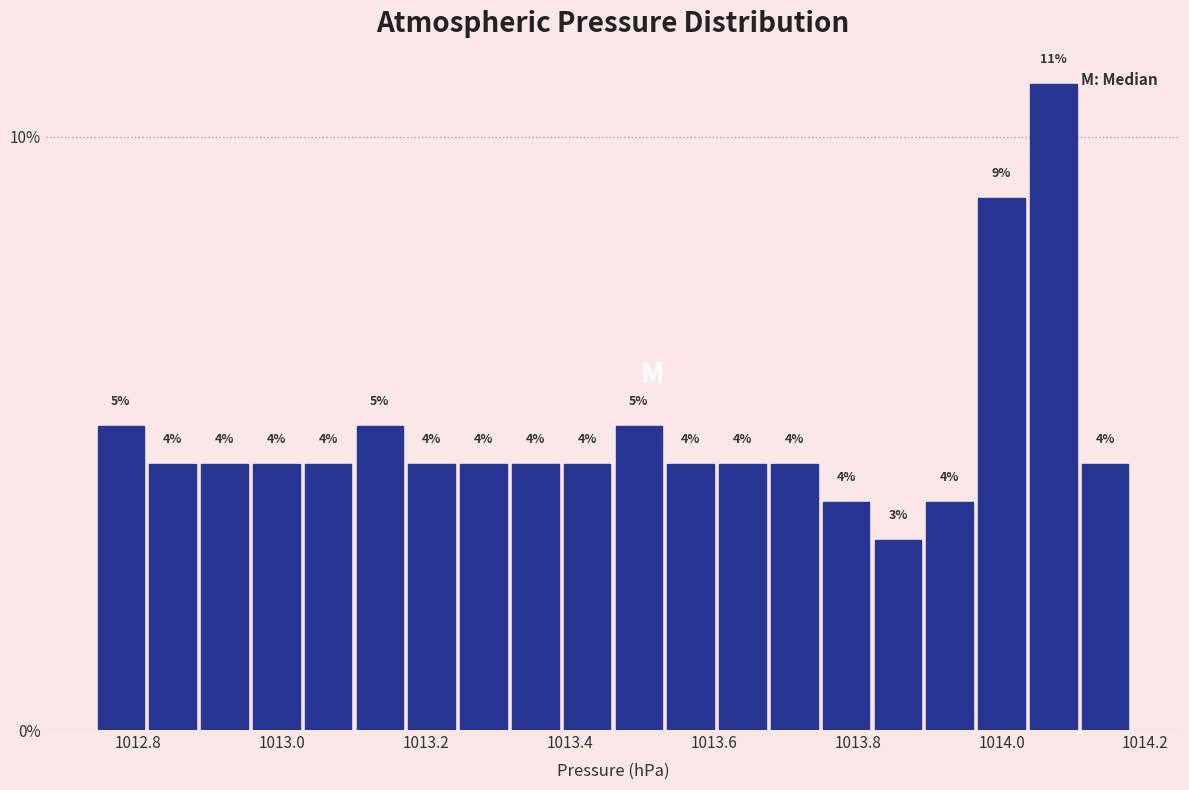

Around what value on the x-axis is the tallest bar? Give the approximate position of its centre, as read against the axis.

1014.08